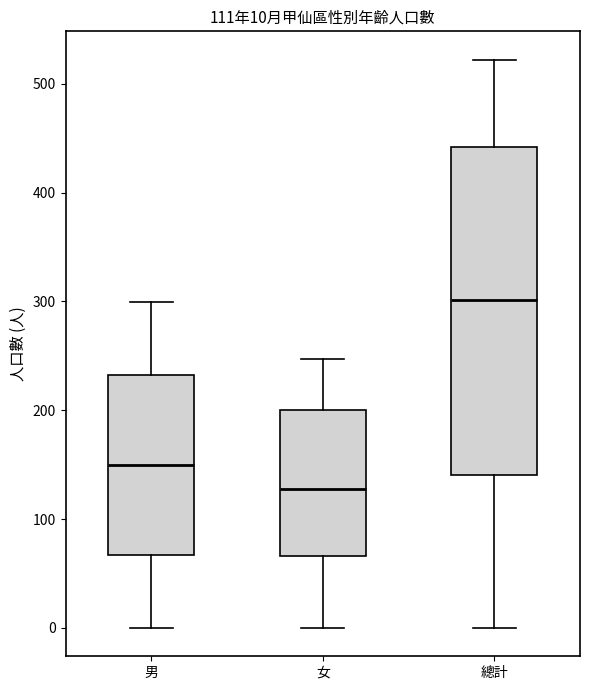

Which box has the highest median line?

總計